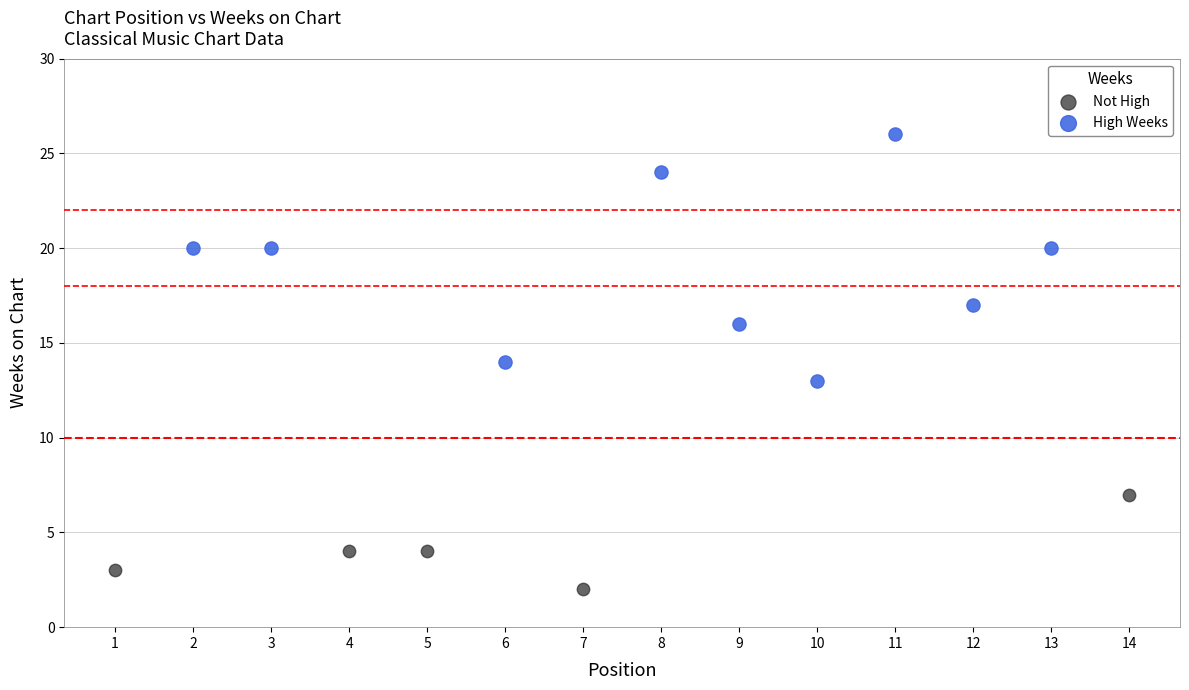

Which series contains the lowest Y value?

Not High